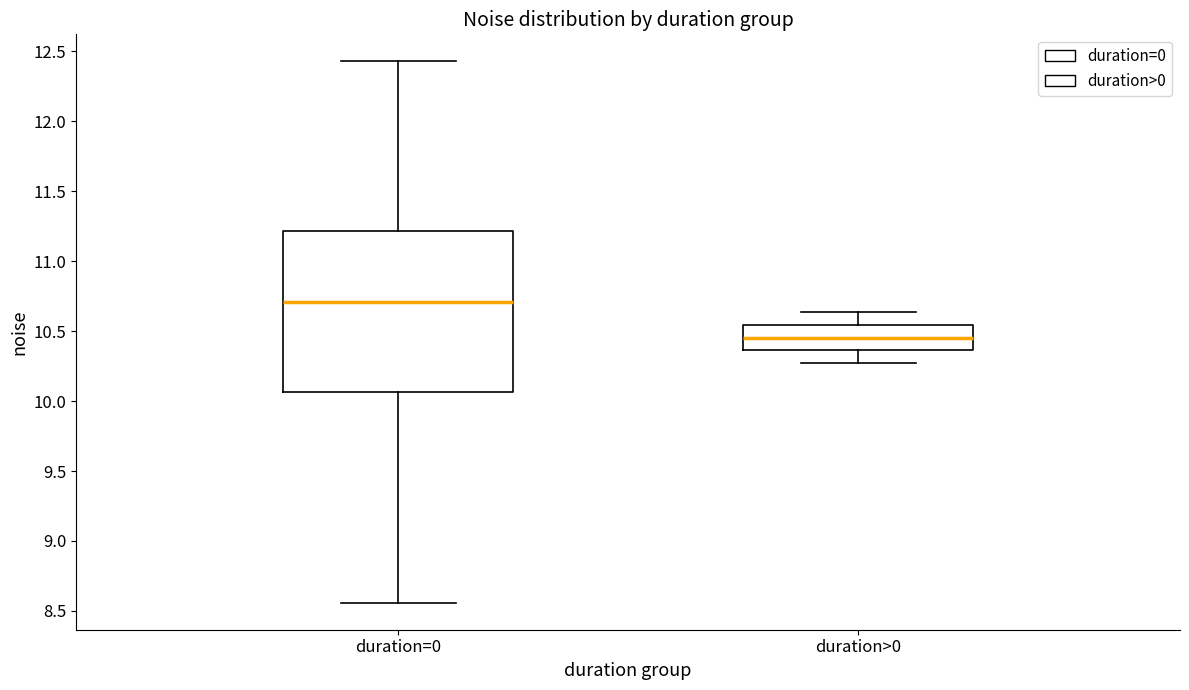

Reading left to right, transcribe this box plot: for each box, give where its median line is, the range the box spans, and where its two whiskers end, as read against the y-axis. The values are not printed on the chart, so give them approximately, as read against the axis.

duration=0: median 10.70, box 10.05 to 11.20, whiskers 8.55 to 12.45
duration>0: median 10.45, box 10.35 to 10.55, whiskers 10.25 to 10.65